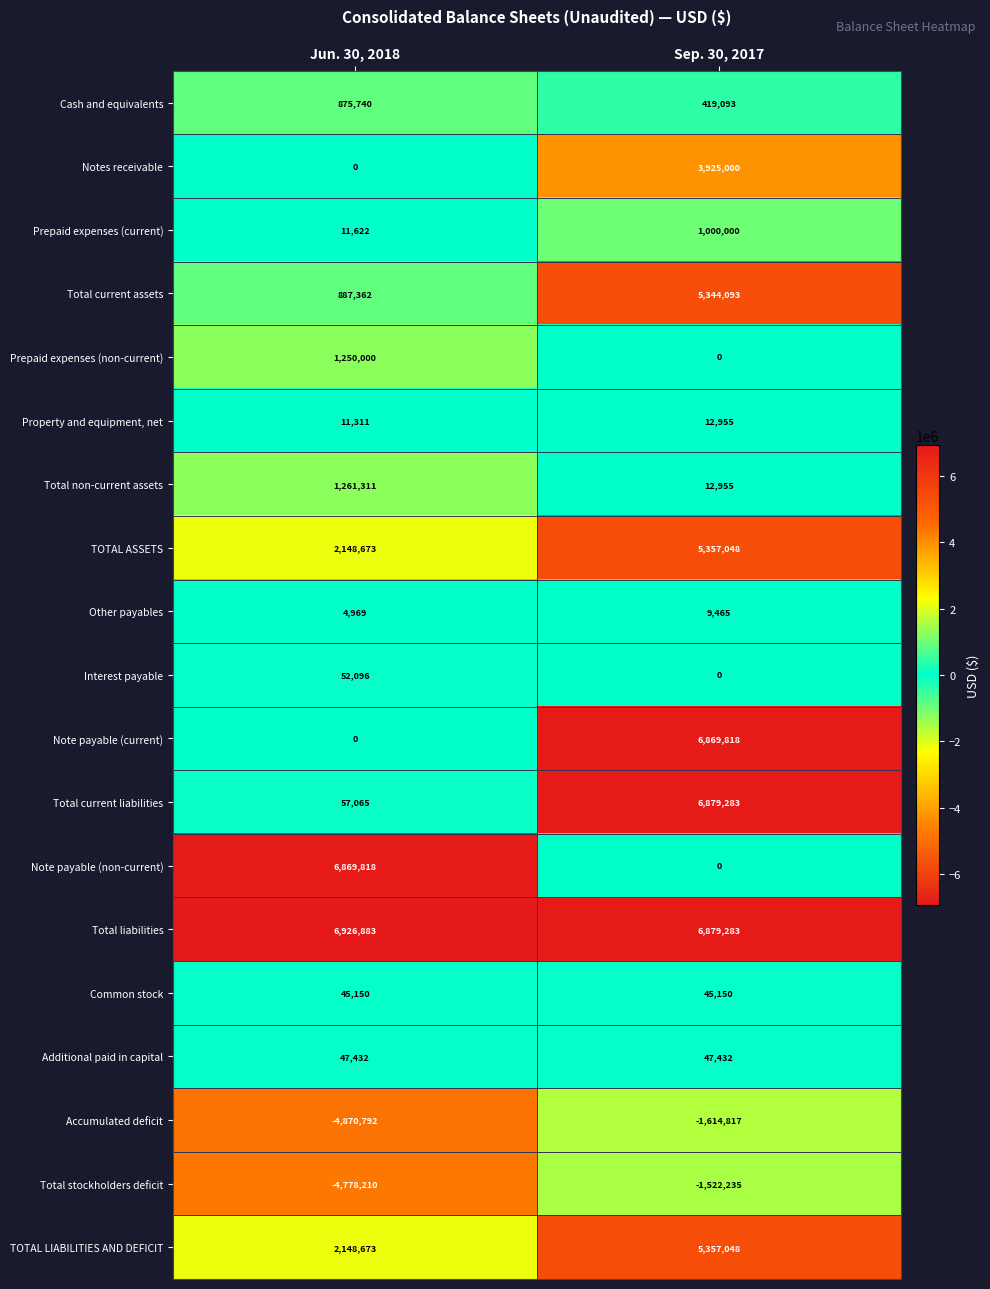

What is the difference between the highest and lowest values at Jun. 30, 2018?

11797675